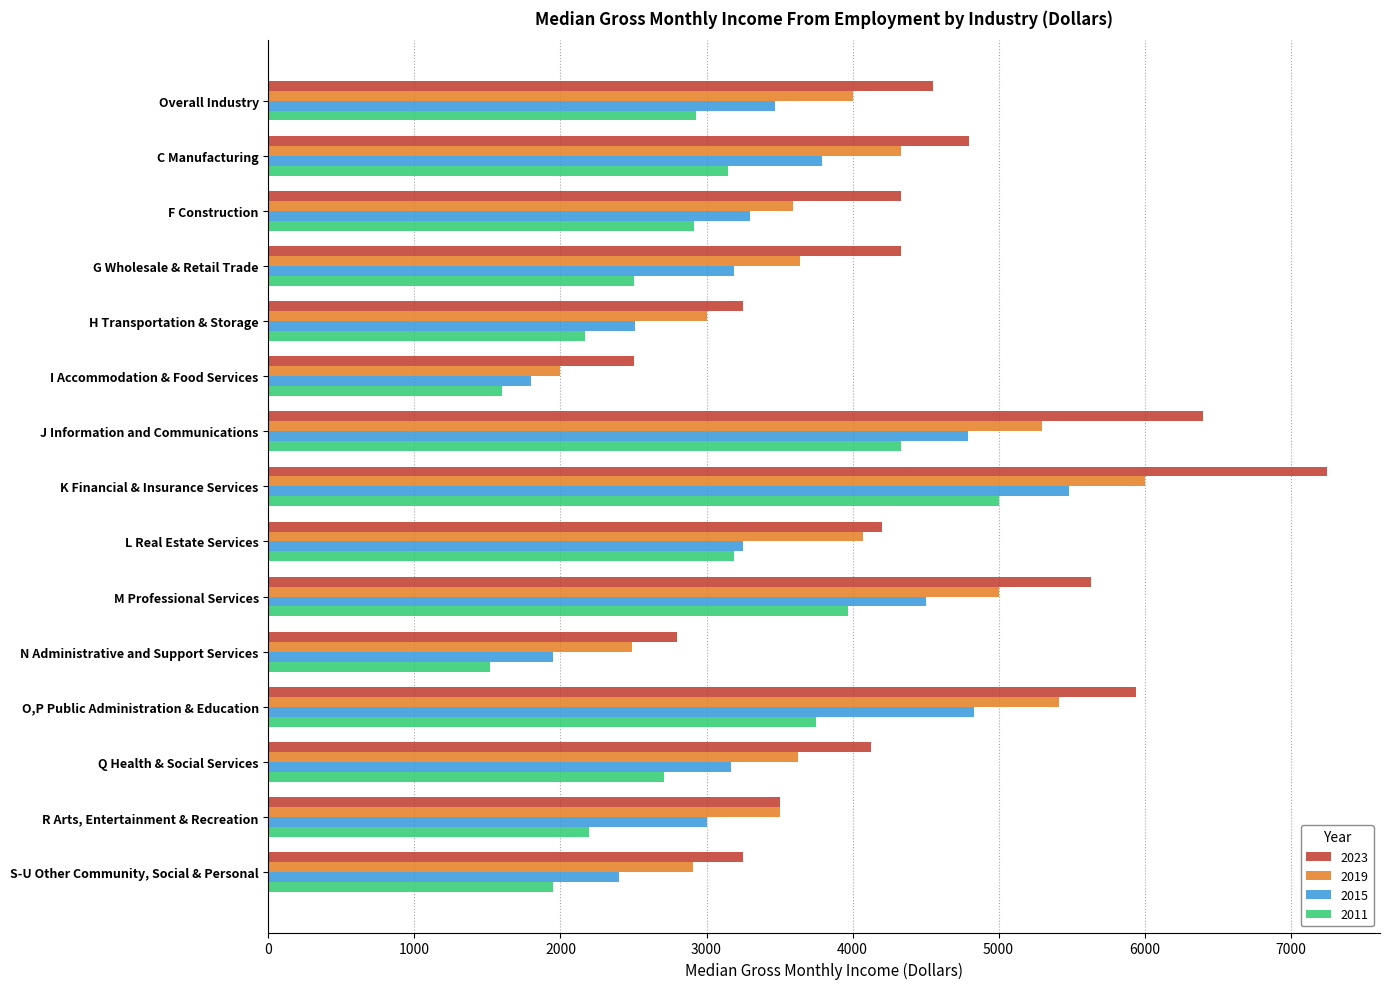

Which series has the largest total across all categories?

2023